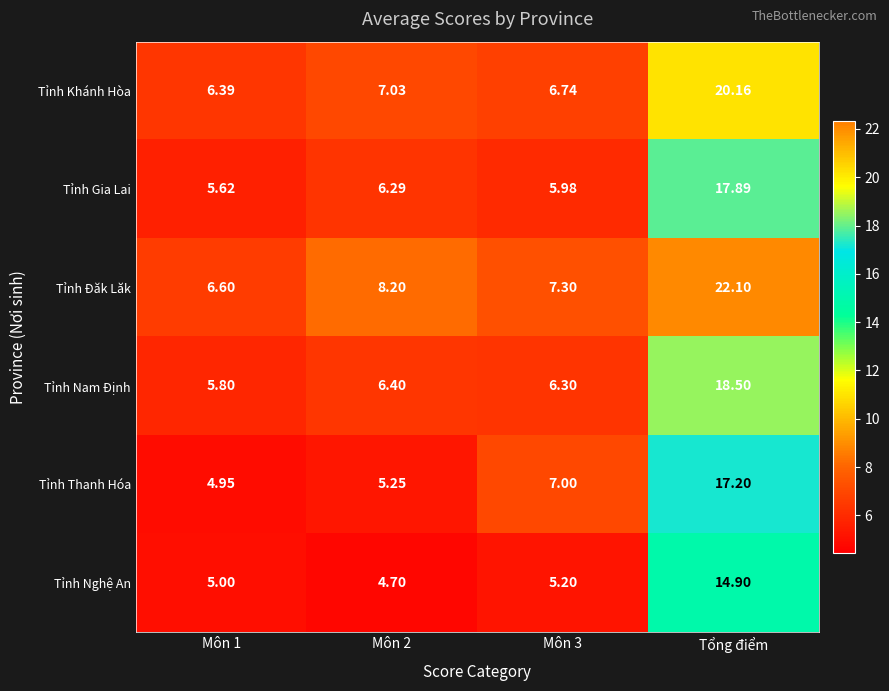

Which series has the largest total across all categories?

Tỉnh Đăk Lăk